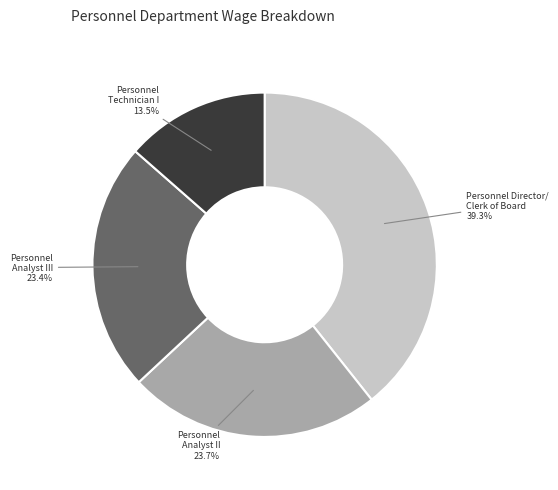

Is there a majority slice in this chart?

No